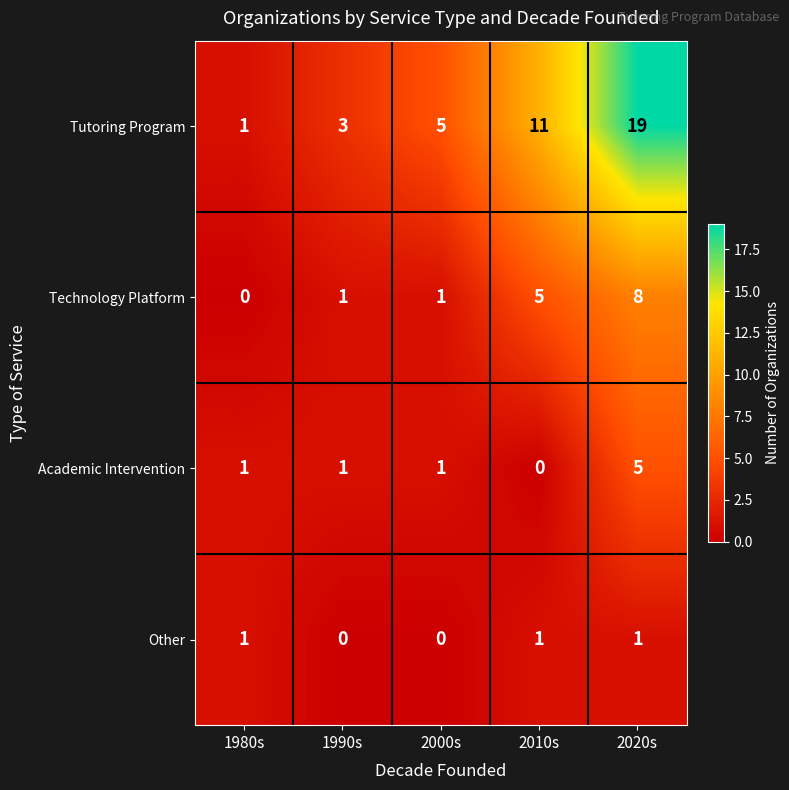

What is the sum of all Tutoring Program values?

39